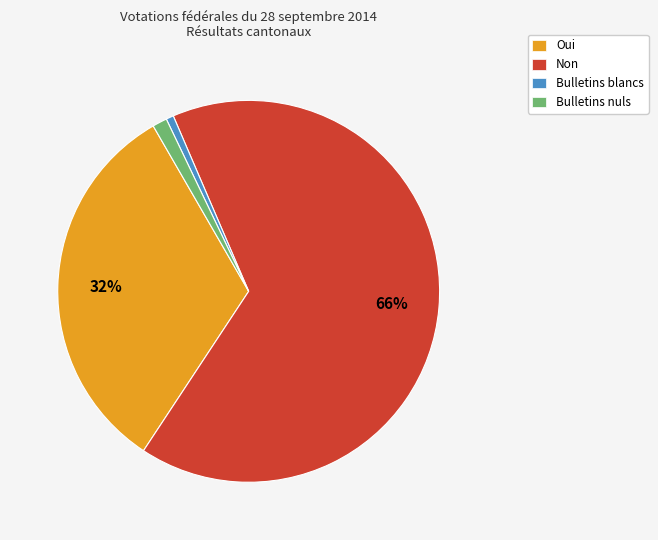

What is the largest slice in the pie chart?

Non